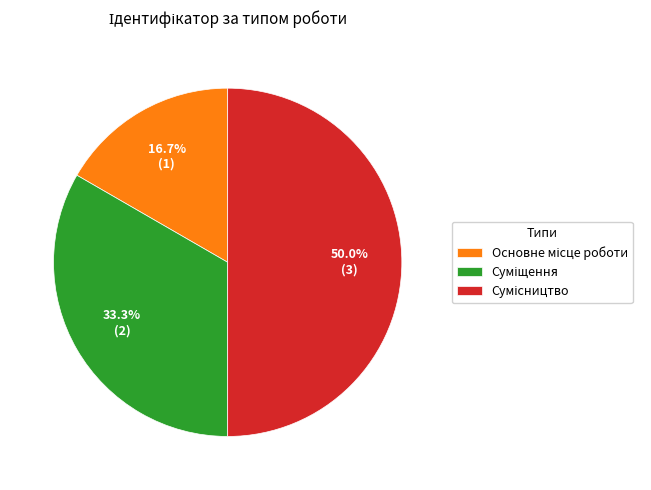

To the nearest percent, what is the difference between the largest and smallest slice percentages?

33%